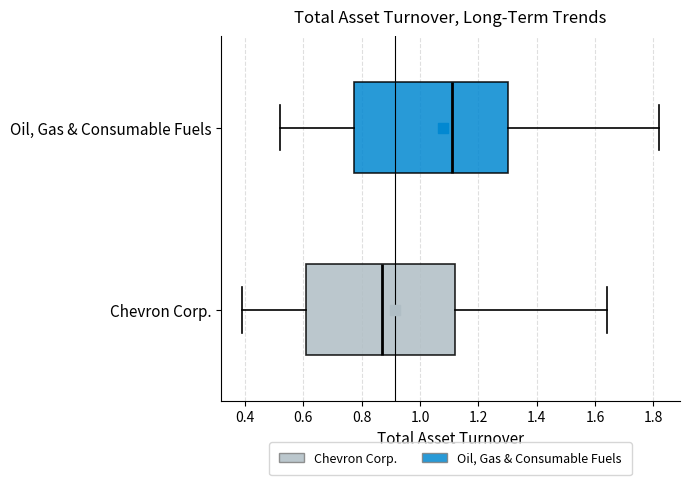

Reading bottom to top, transcribe this box plot: for each box, give where its median line is, the range the box spans, and where its two whiskers end, as read against the x-axis. The values are not printed on the chart, so give them approximately, as read against the axis.

Chevron Corp.: median 0.88, box 0.62 to 1.12, whiskers 0.40 to 1.64
Oil, Gas & Consumable Fuels: median 1.12, box 0.78 to 1.30, whiskers 0.52 to 1.82